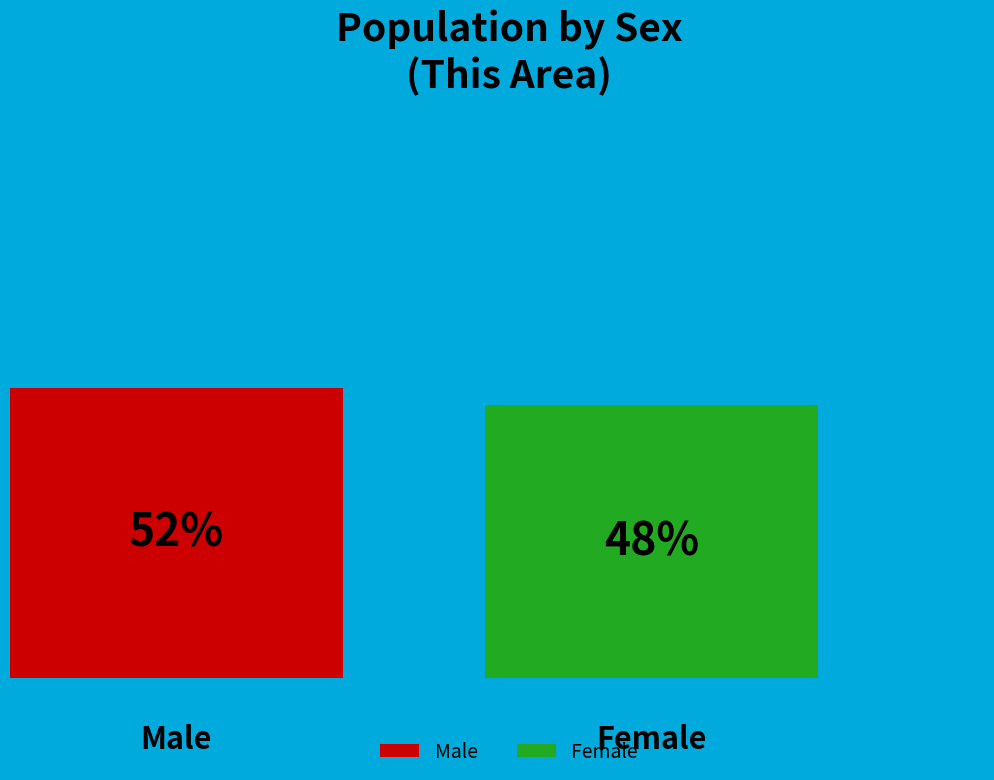

To the nearest percent, what is the combined percentage of Female and Male?

100%